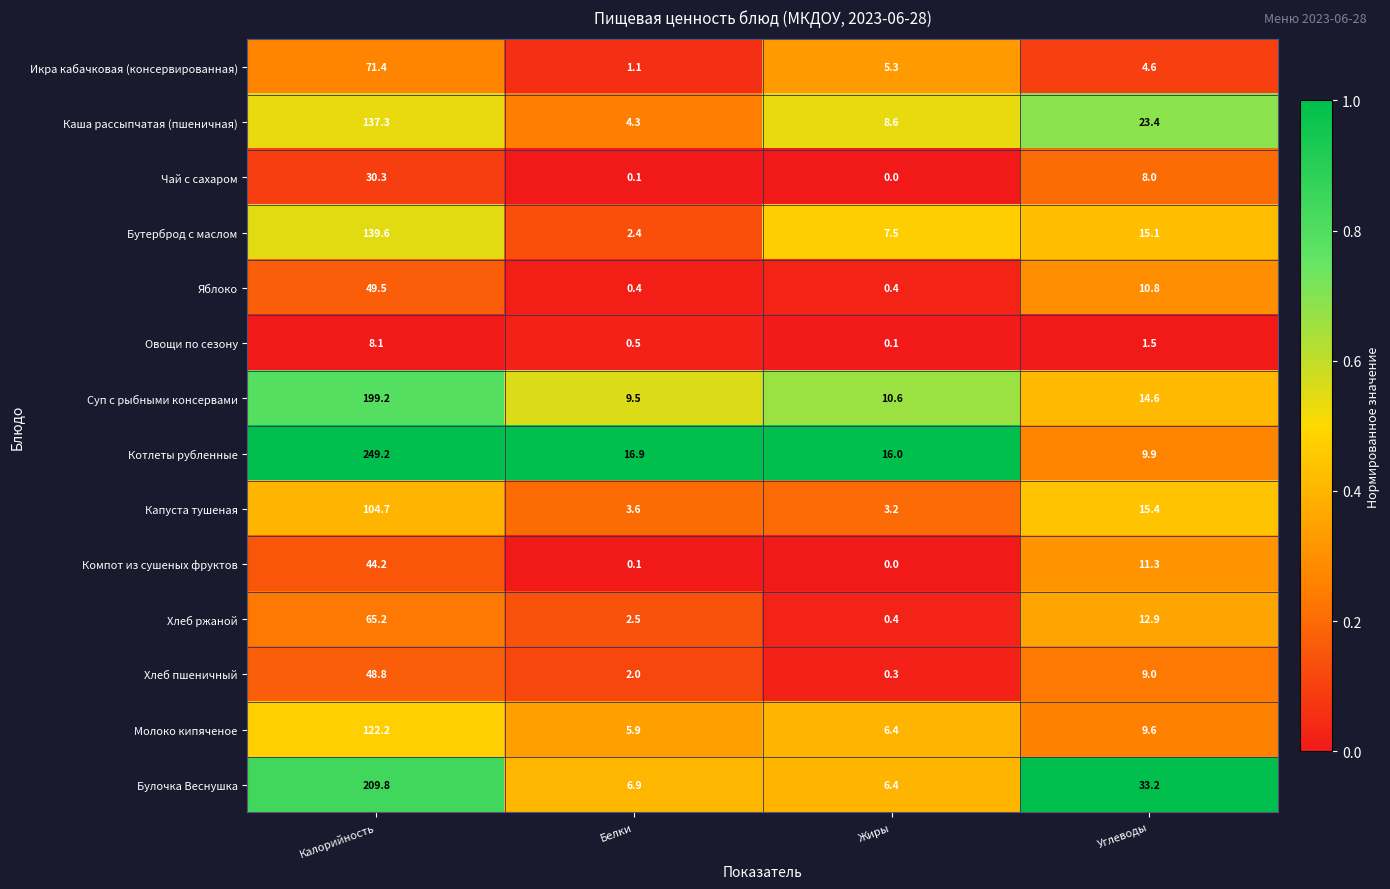

The value of Икра кабачковая (консервированная) at Белки is 1.1. True or false?

True